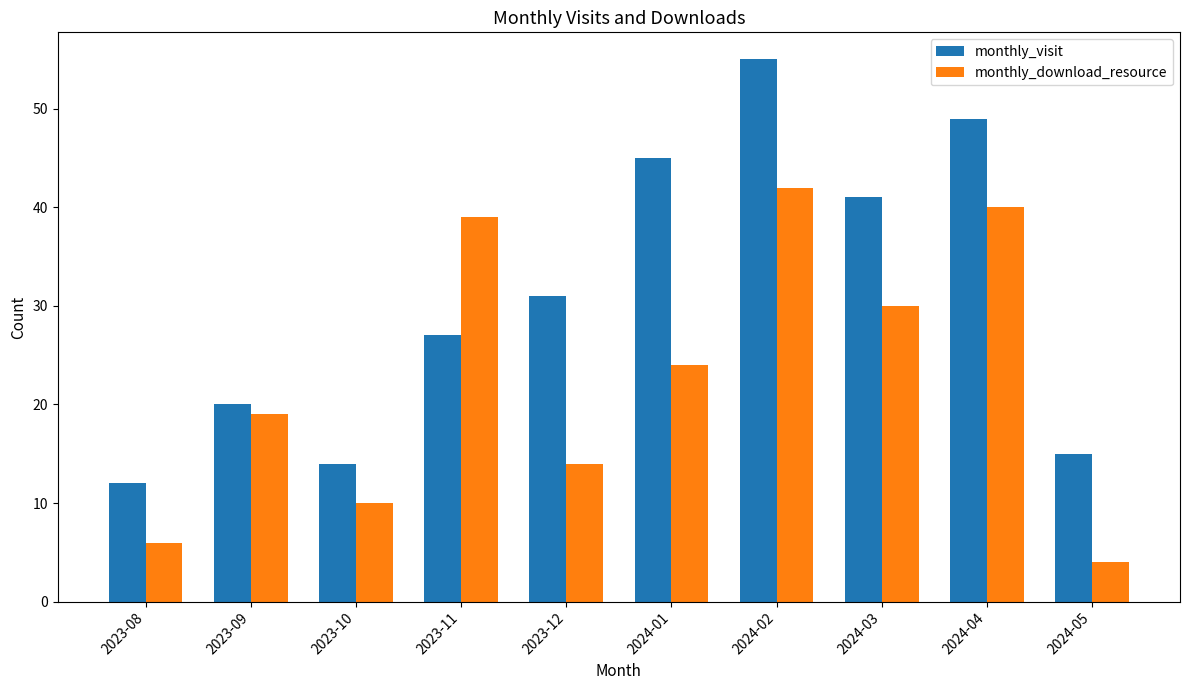

The monthly_download_resource series shows 40 at 2024-04. True or false?

True